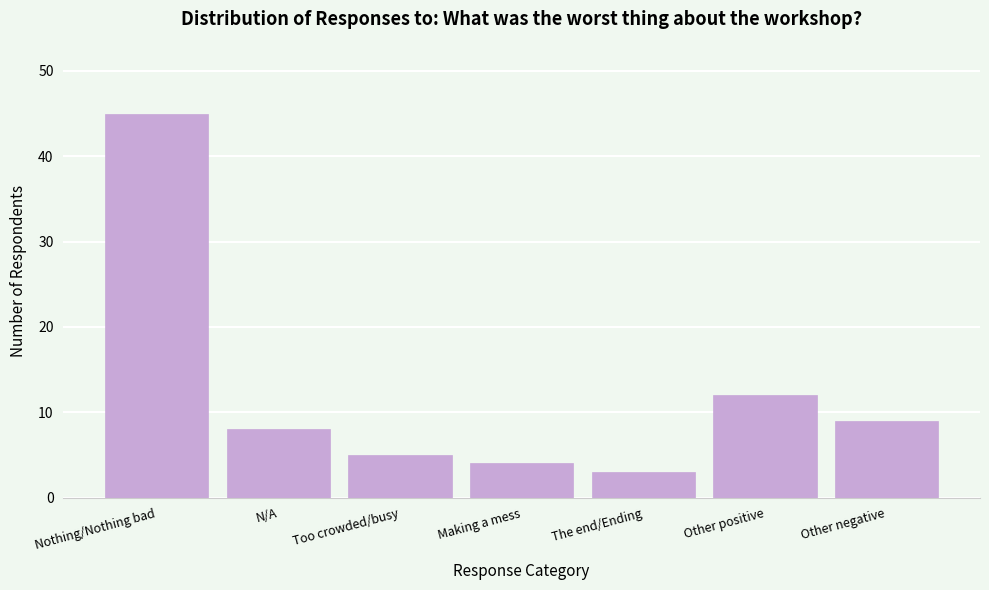

Reading left to right, list all the values displayed in this chart.

45	8	5	4	3	12	9